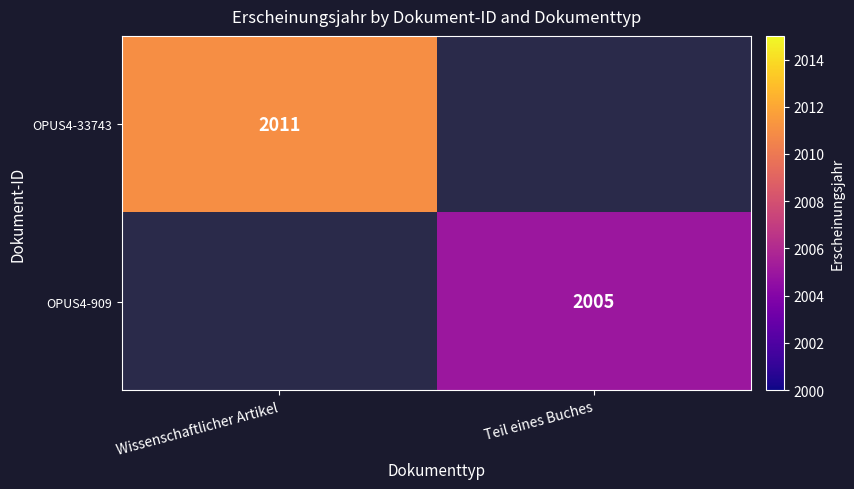

The value of OPUS4-909 at Teil eines Buches is 3355. True or false?

False